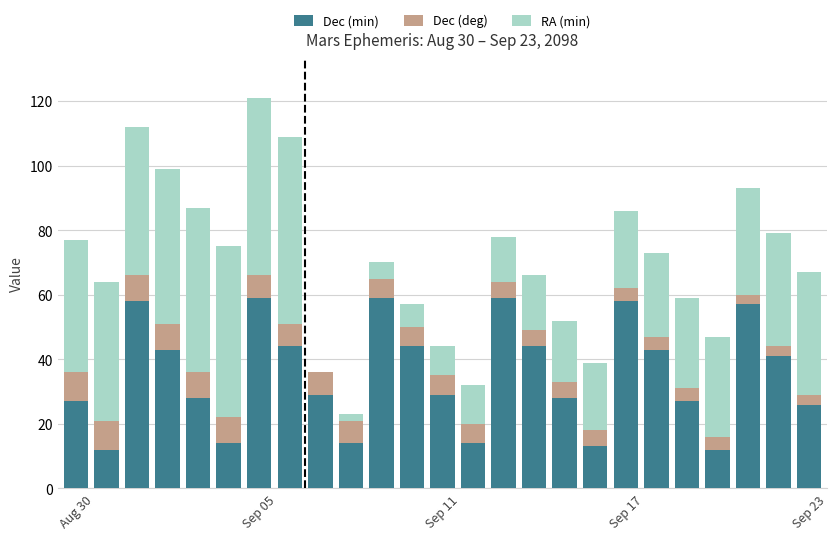

What is the maximum value for Dec (min)?

59